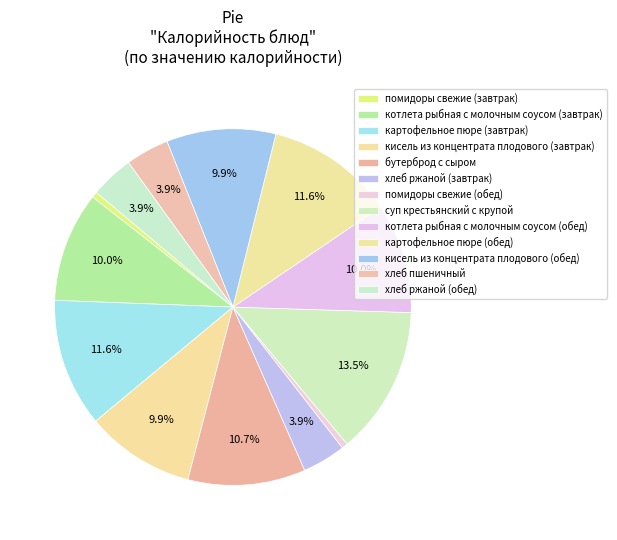

Which slice is the smallest?

помидоры свежие (завтрак)